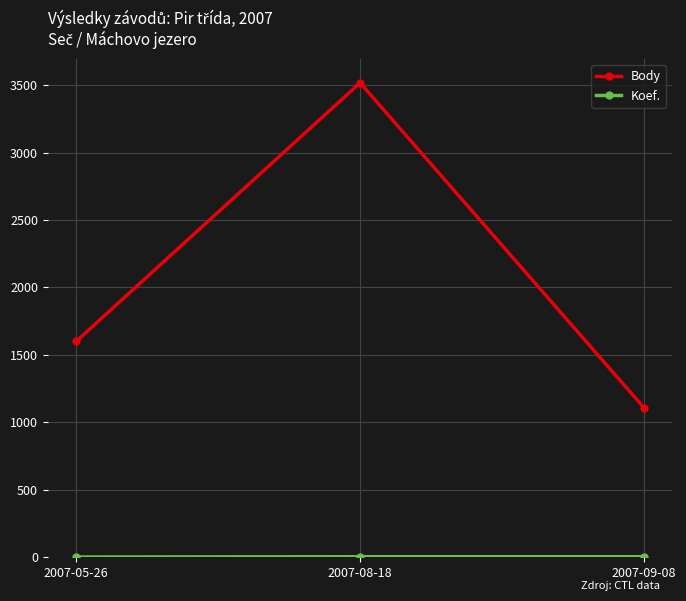

What is the average value of the Body series?

2075